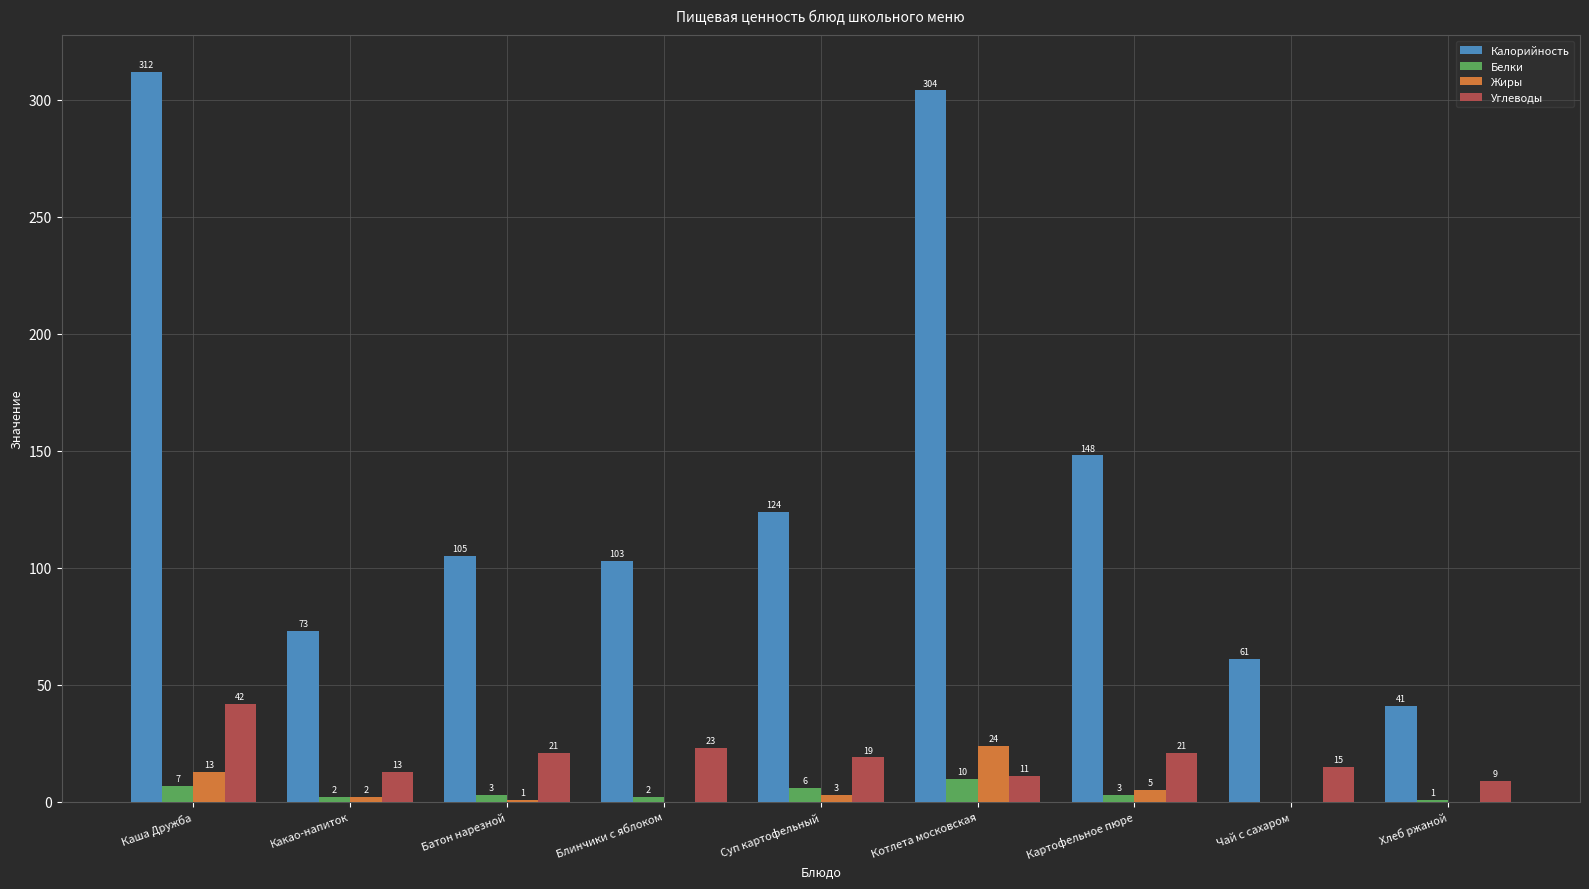

The Углеводы series shows 31 at Батон нарезной. True or false?

False